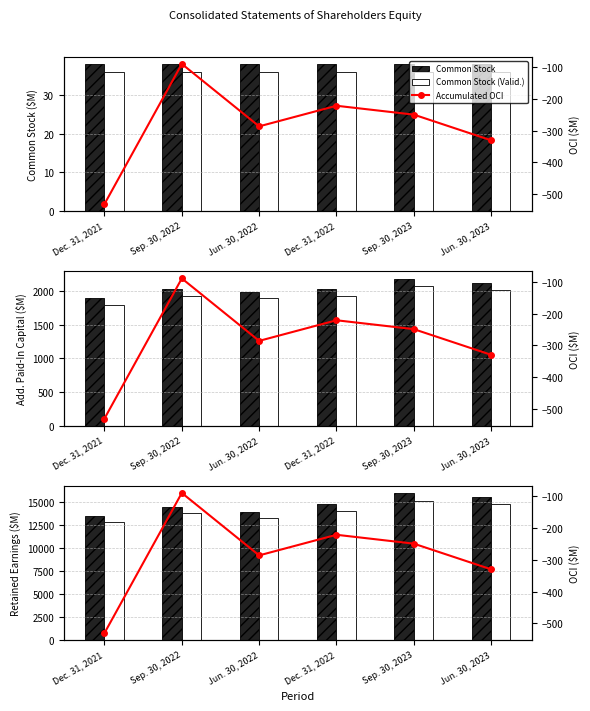

How many data points in Additional Paid-In Capital are less than 2034?

3